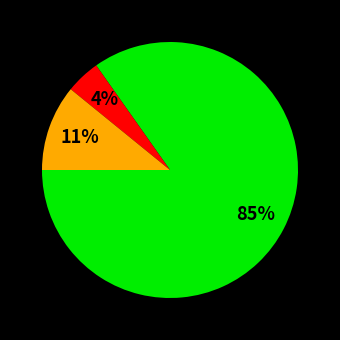

Does any single category account for the majority?

Yes